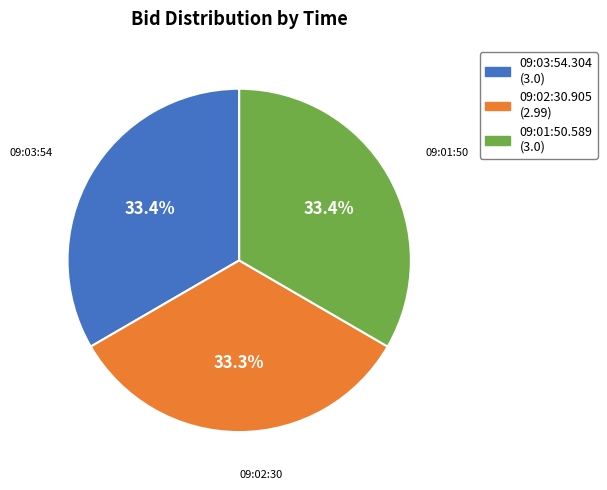

What percentage is NOT represented by 09:02:30.905?

66.7%